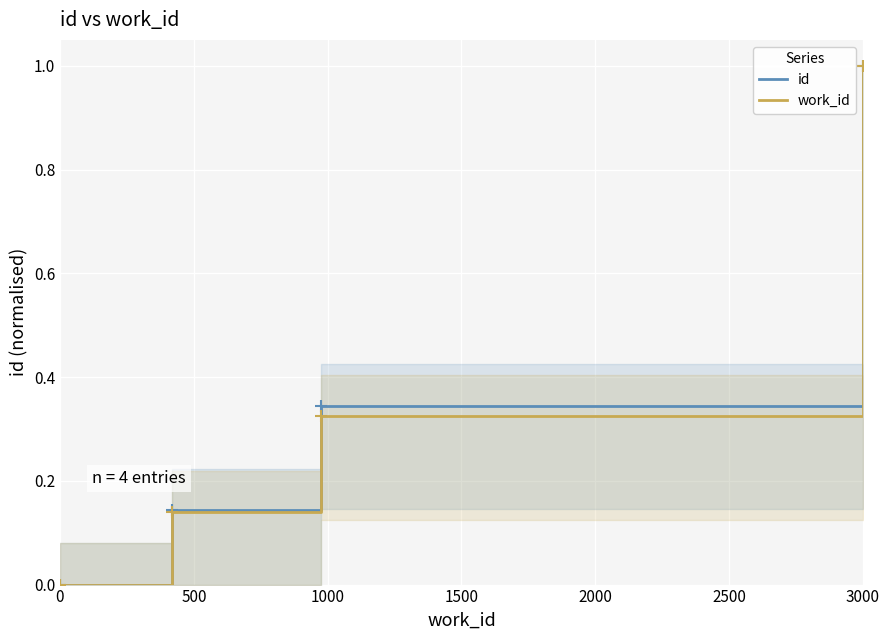

What is the value of the id point at the 3rd from the left?

0.3